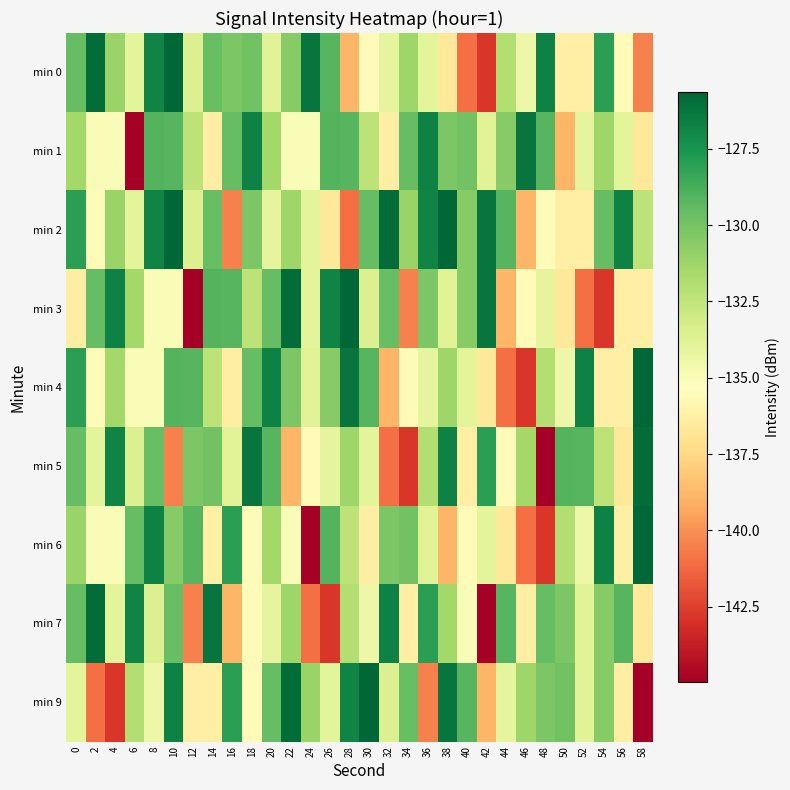

How many series are shown in this chart?

9